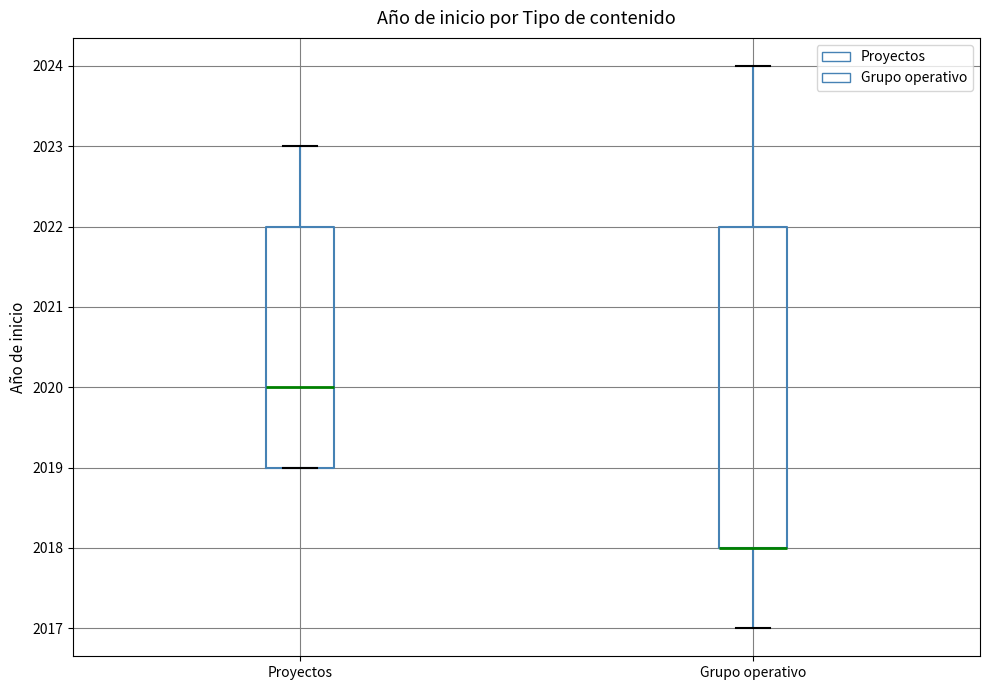

Where does the median line of the box for Proyectos sit on the y-axis? The values are not printed on the chart, so give them approximately, as read against the axis.

2020